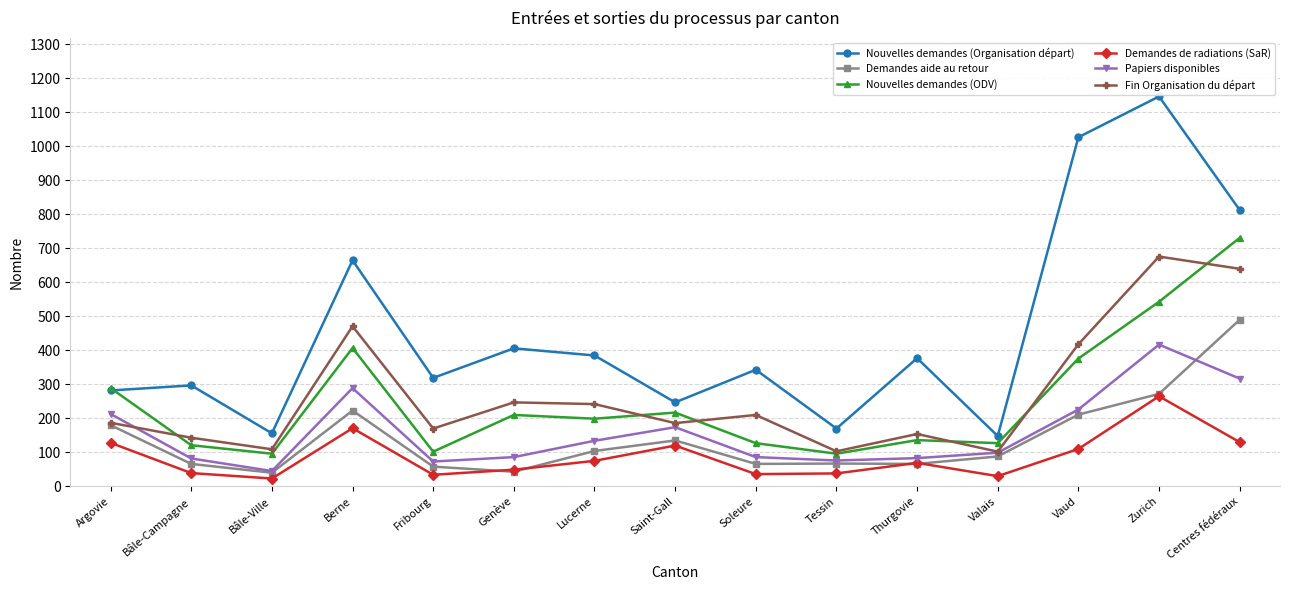

List the series in order of their peak value, lowest first.

Demandes de radiations (SaR), Papiers disponibles, Demandes aide au retour, Fin Organisation du départ, Nouvelles demandes (ODV), Nouvelles demandes (Organisation départ)